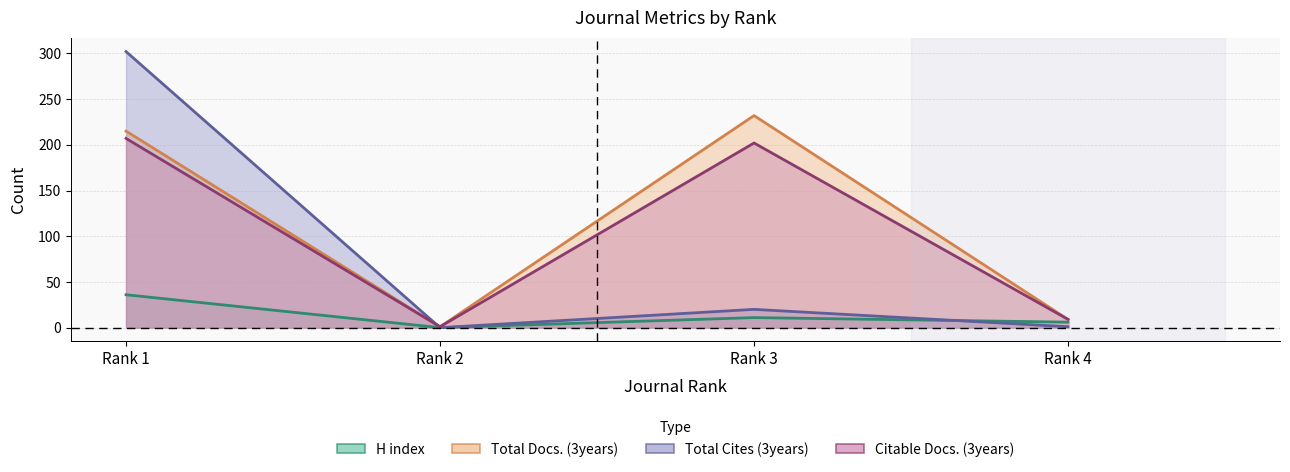

What is the highest value of the H index series?

36